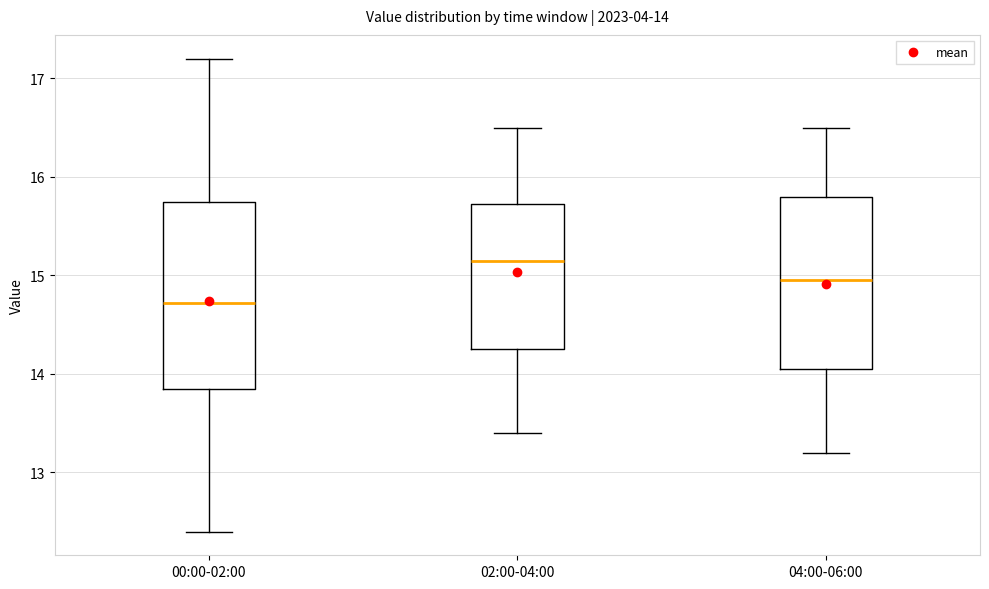

Comparing the boxes themselves (not the whiskers), which one is the tallest?

00:00-02:00